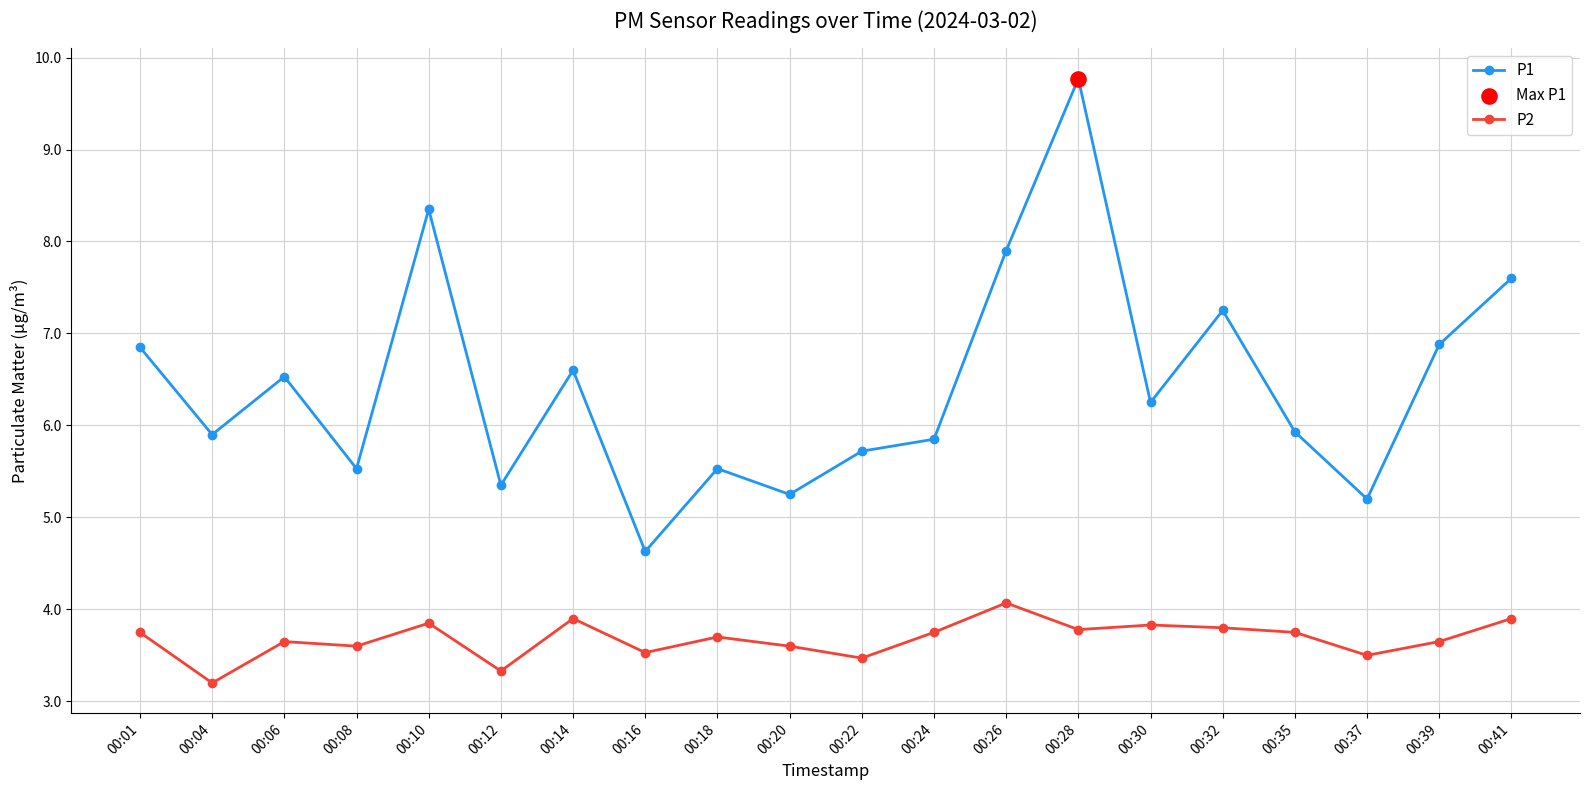

Is the value of P1 at 00:18 greater than the value of P2 at 00:12?

Yes